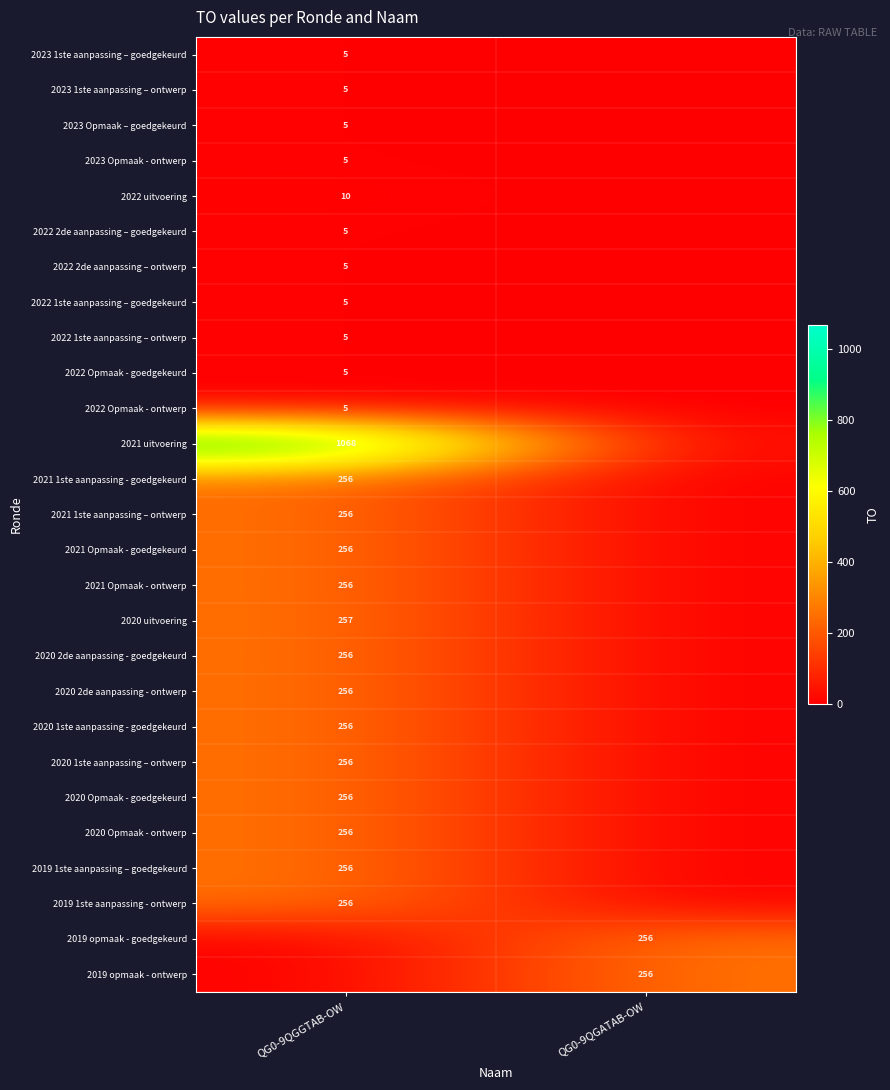

Is the value of 2021 Opmaak - ontwerp at QG0-9QGGTAB-OW greater than the value of 2023 Opmaak - ontwerp at QG0-9QGGTAB-OW?

Yes